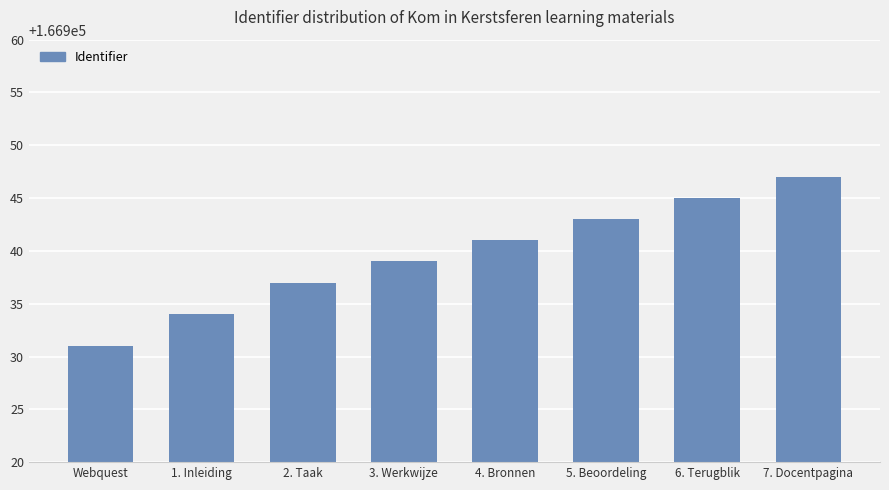

Is it true that the value at 7. Docentpagina is 166947?

True